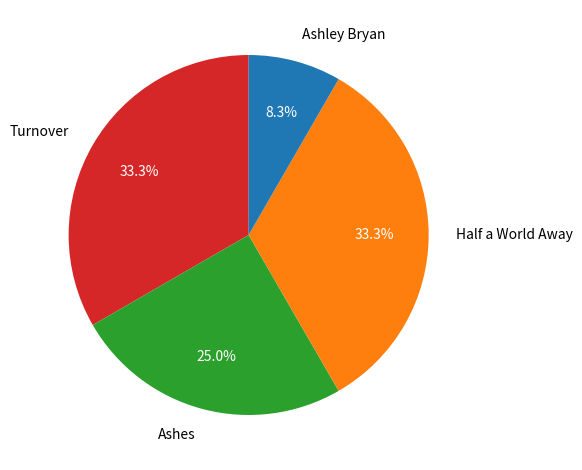

To the nearest percent, what percentage of the pie is Ashes?

25%